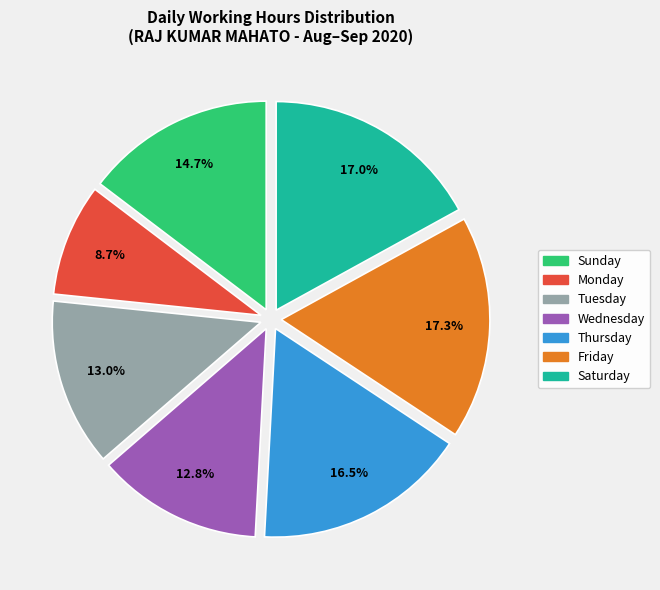

Approximately how many times larger is the value at Wednesday compared to Saturday?

0.8